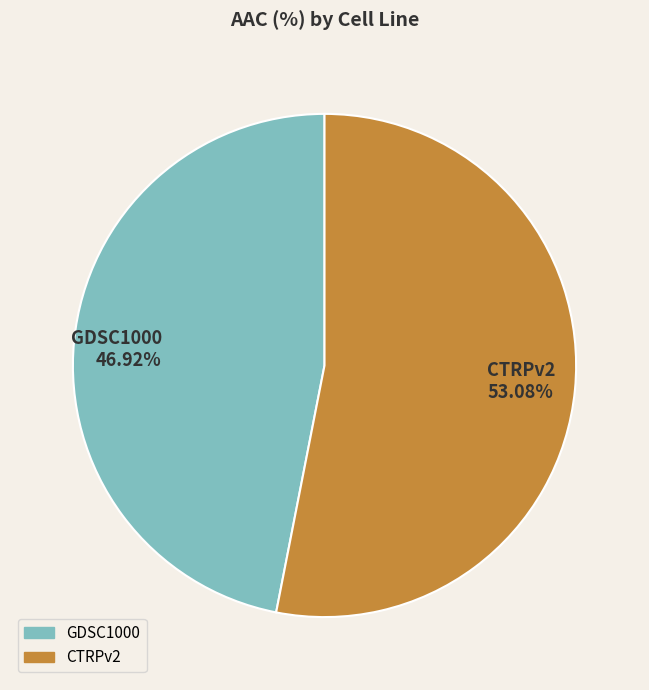

To the nearest percent, what is the difference between the largest and smallest slice percentages?

6%